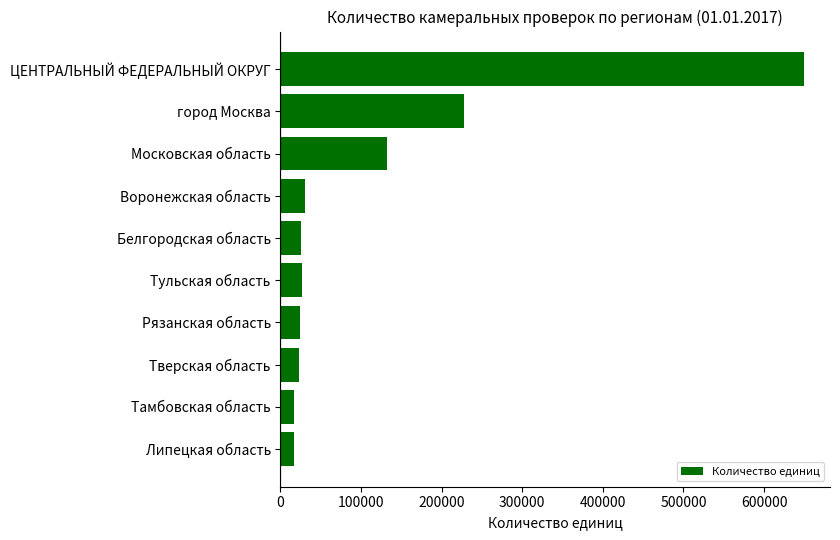

Between Московская область and Тамбовская область, which is larger?

Московская область